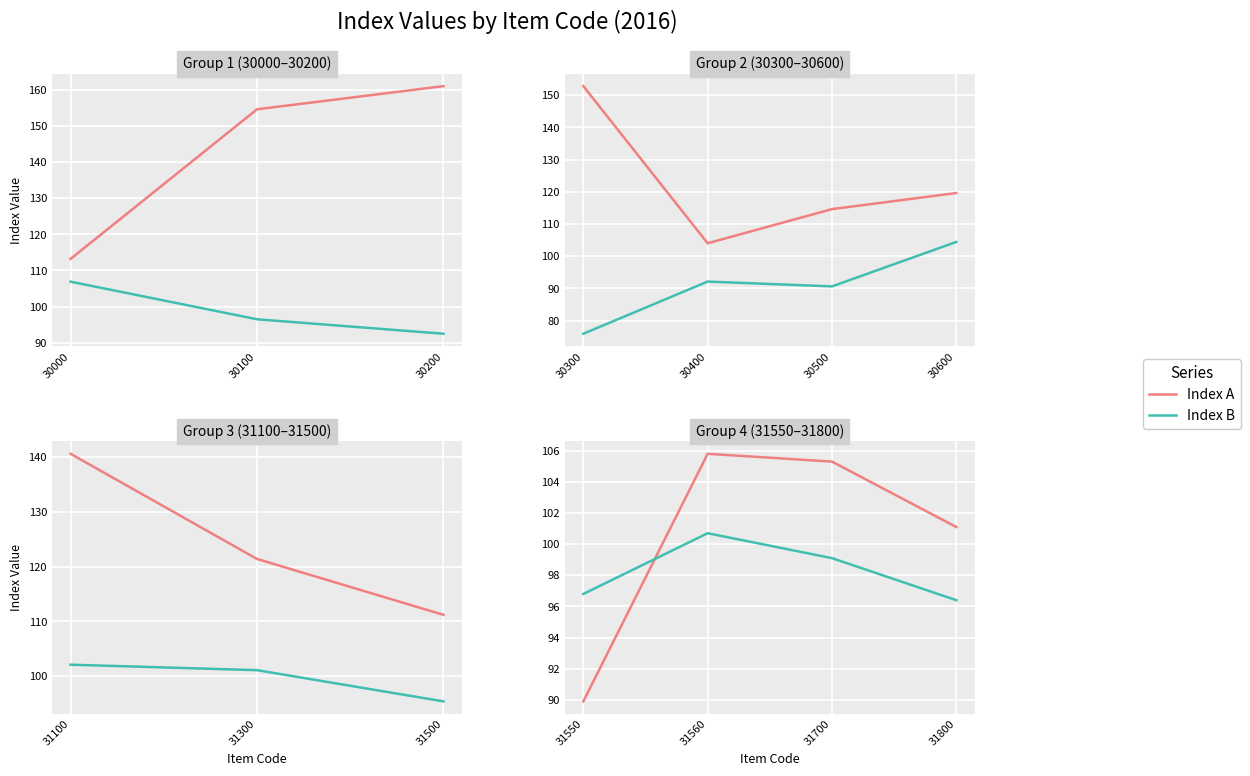

Is the value of Index A at 31800 greater than the value of Index B at 31800?

Yes